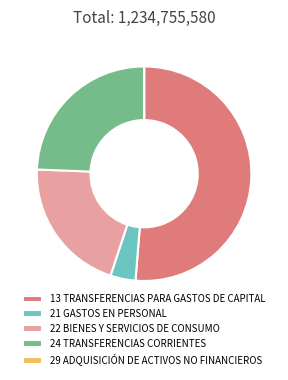

Is it true that 24 TRANSFERENCIAS CORRIENTES is 31% of the pie?

False